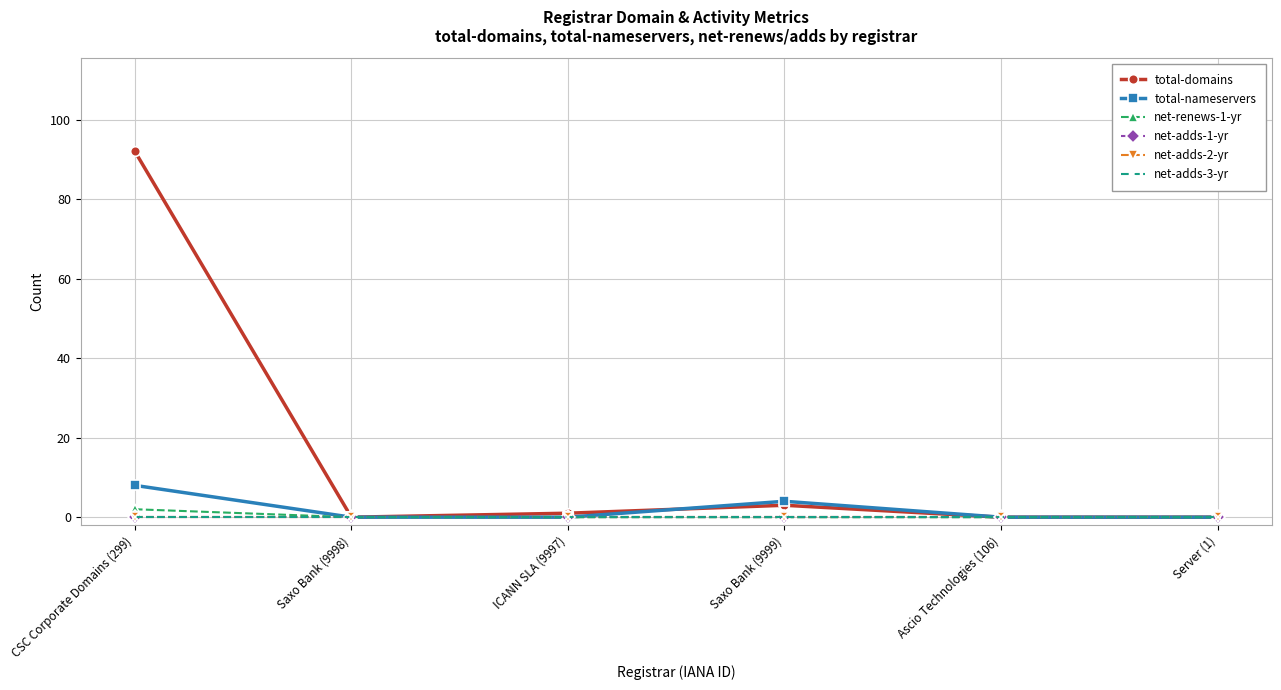

Does the chart have visible grid lines?

Yes